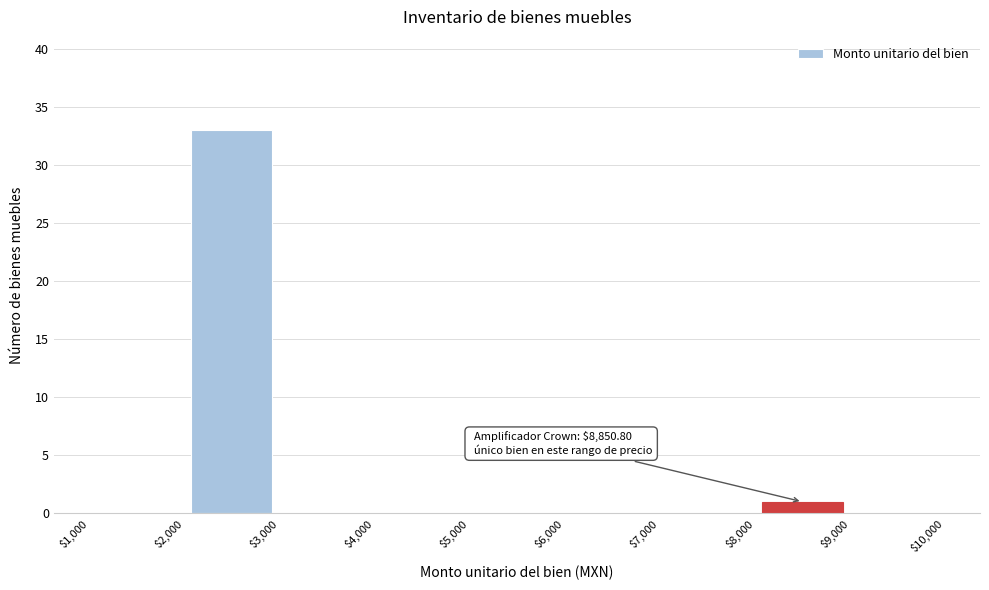

Over which range of the x-axis is the bar tallest?

$2,000 to $3,000